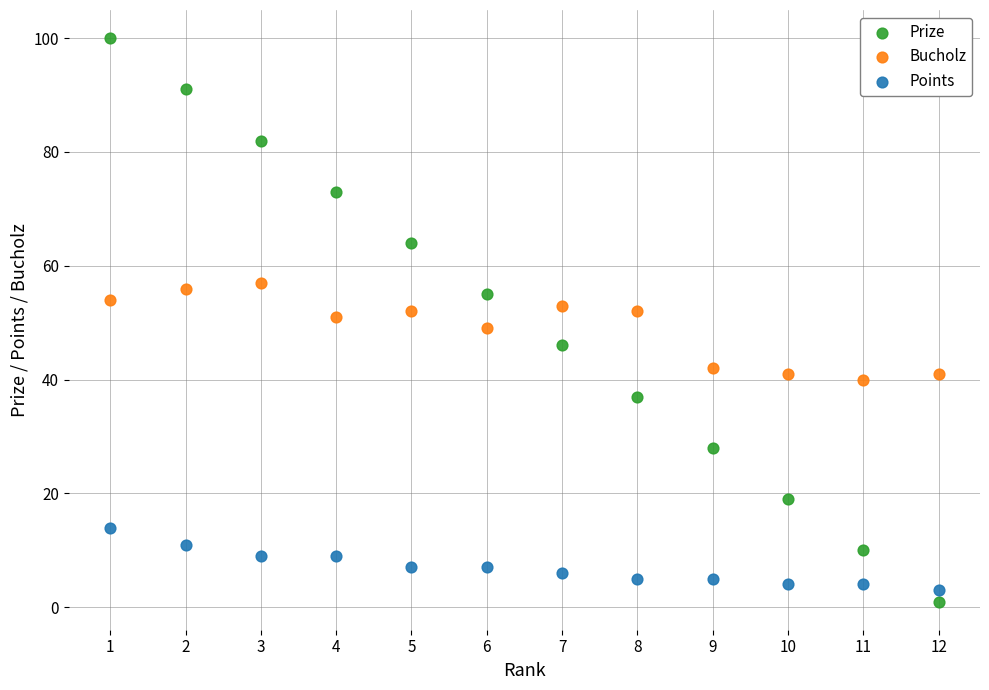

Which series has the largest Y range (max minus min)?

Prize